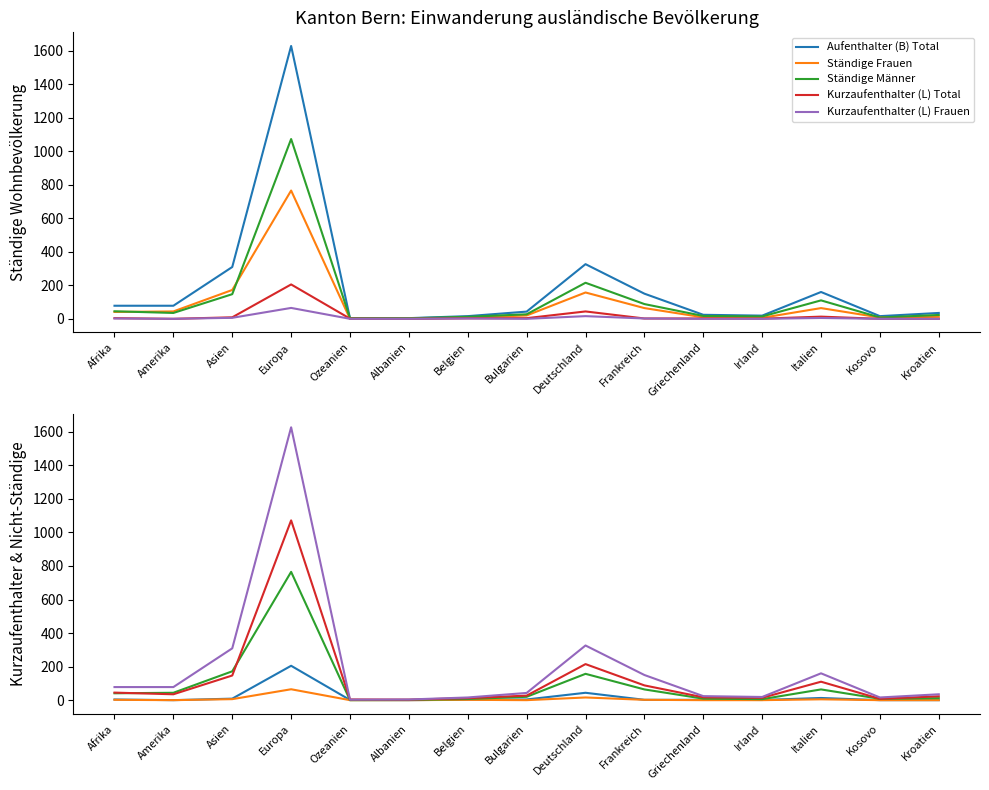

The value of Ständige Männer at Albanien is 3. True or false?

True